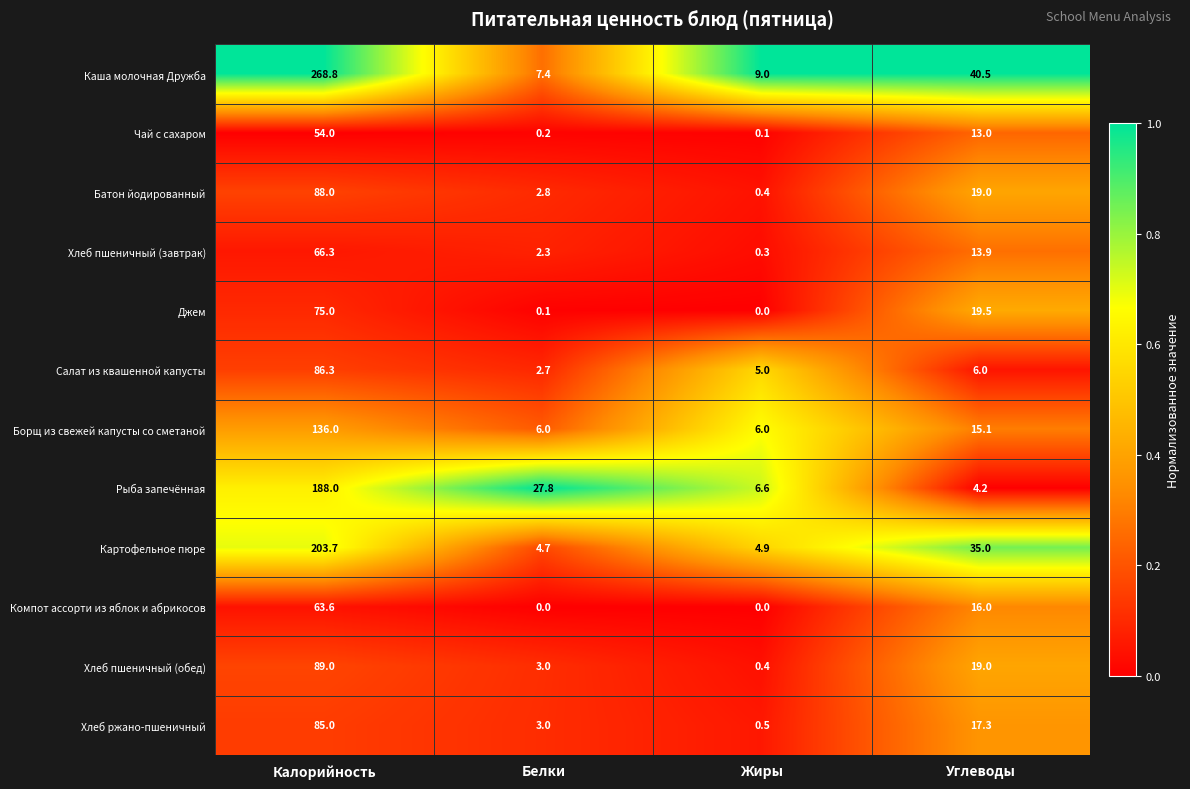

Is the value of Хлеб ржано-пшеничный at Калорийность greater than the value of Чай с сахаром at Углеводы?

Yes